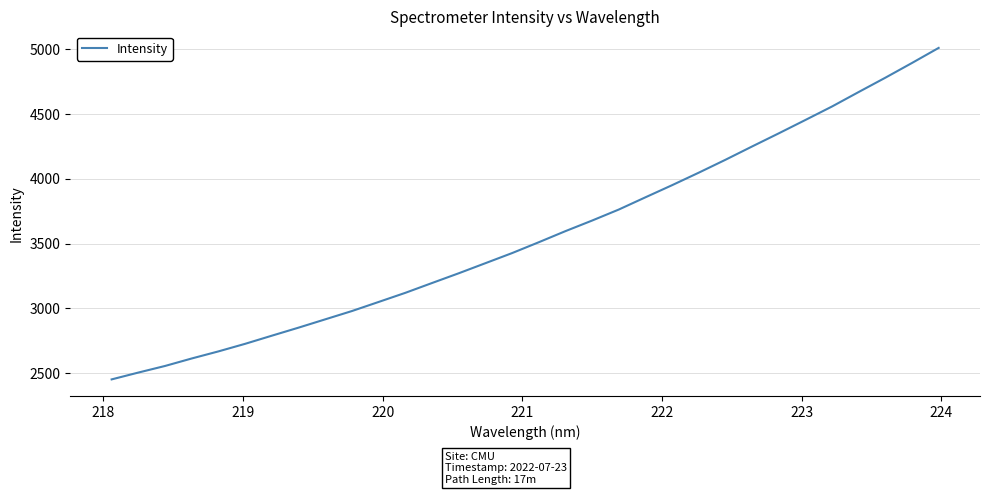

What is the greatest value displayed?

5011.6